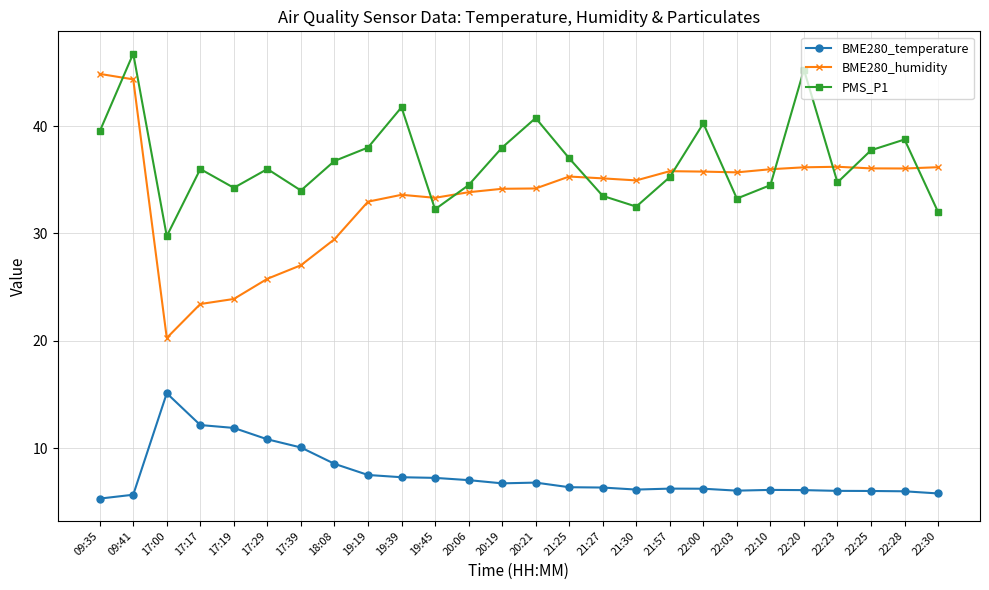

True or false: PMS_P1 and BME280_temperature intersect in this chart.

False